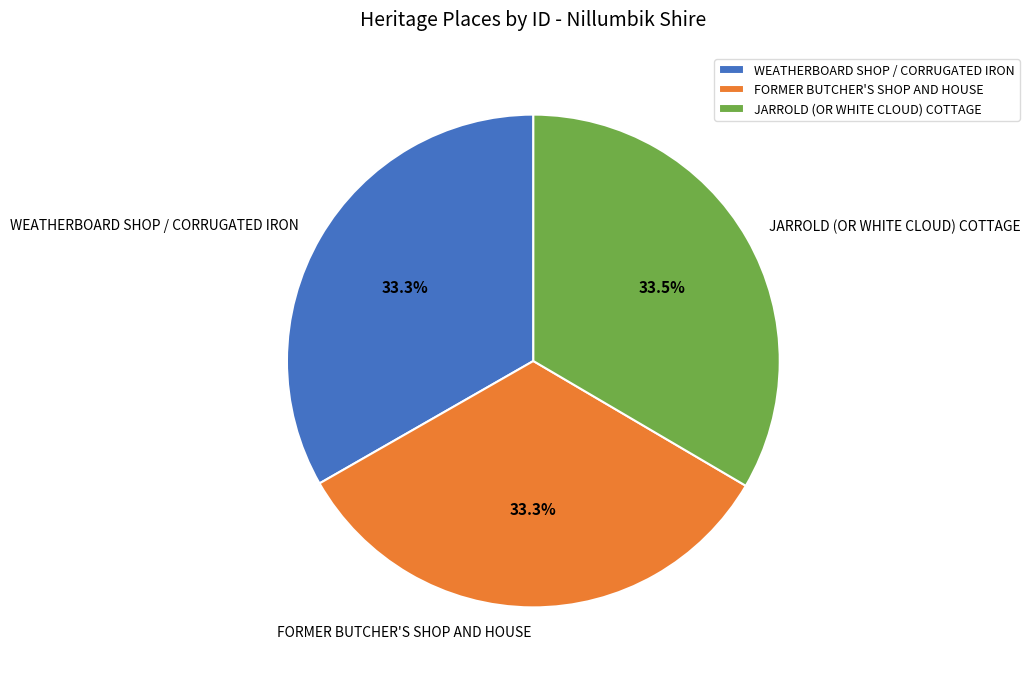

Does any single category account for the majority?

No